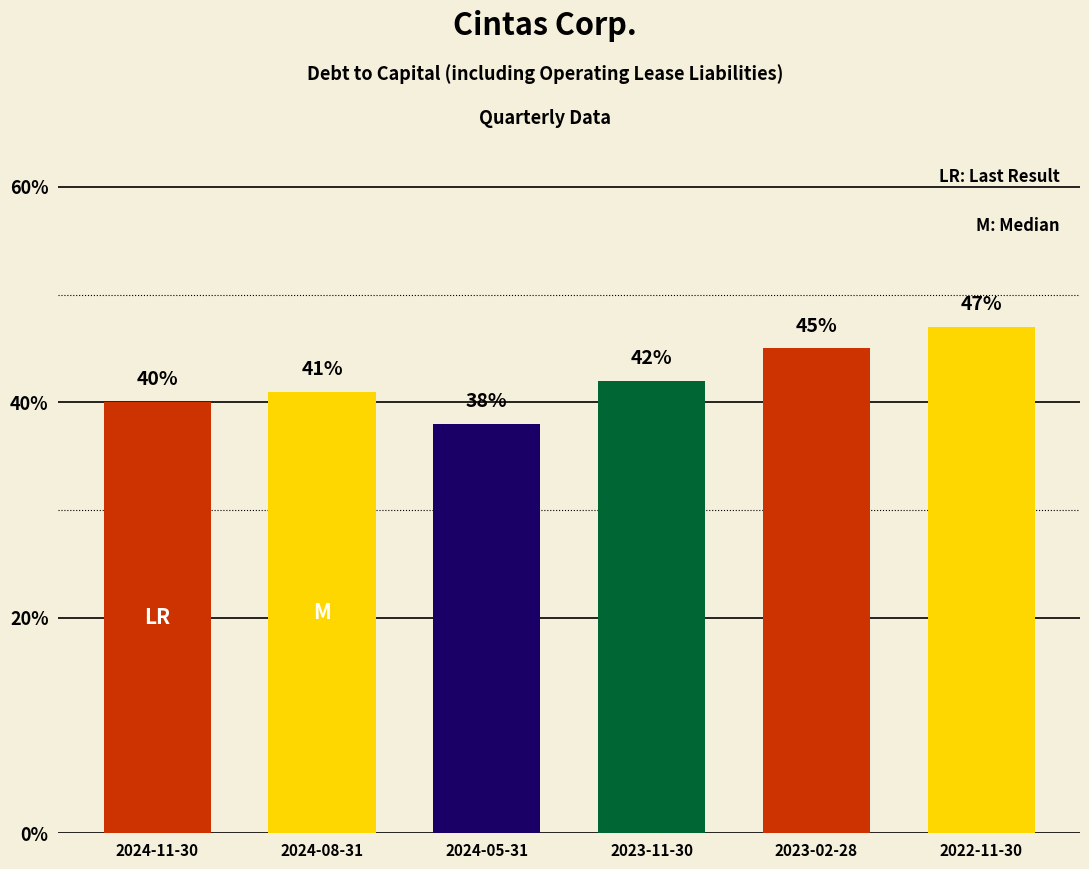

Are the bars horizontal?

No